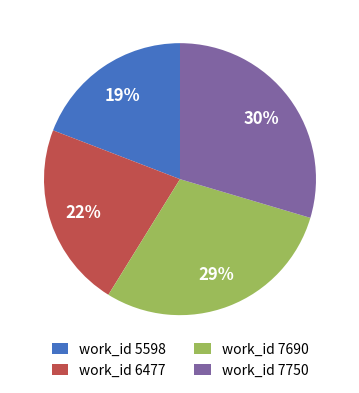

Count the number of slices in the pie.

4